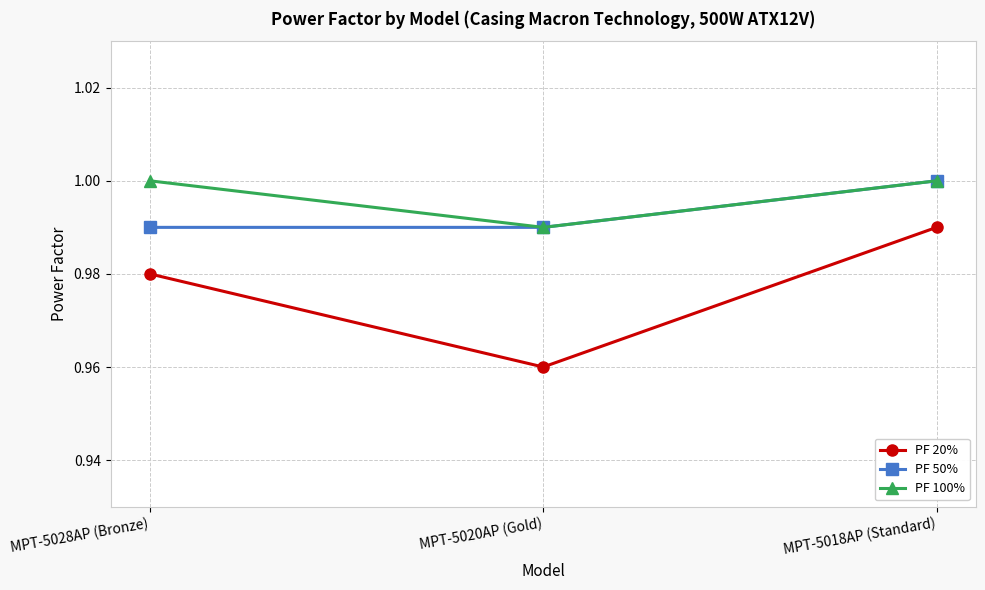

Which category has the highest value in the PF 50% series?

MPT-5018AP (Standard)